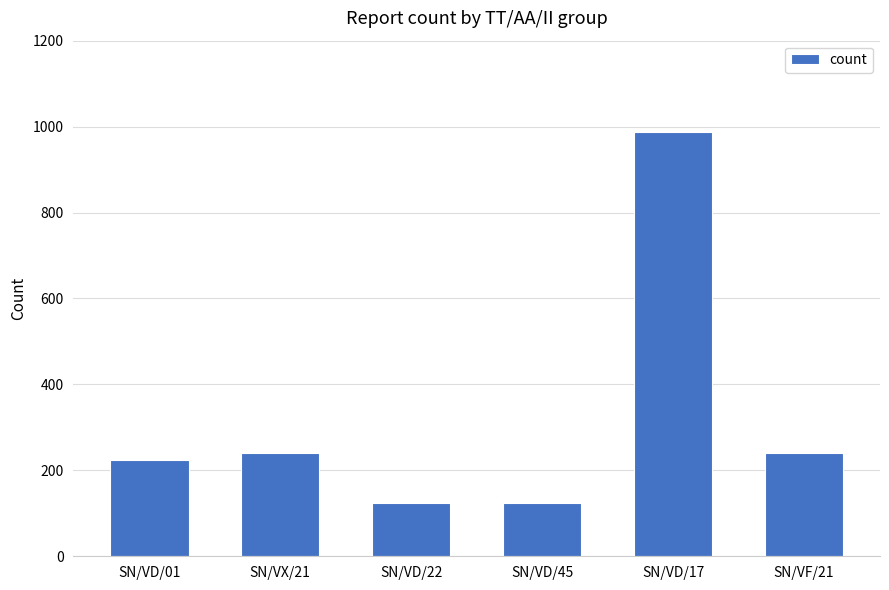

The value at SN/VD/45 is 124. True or false?

True